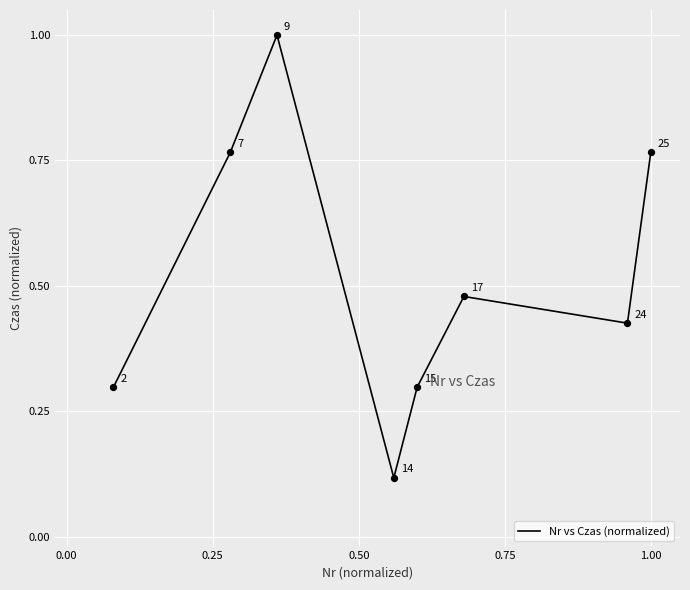

What is the maximum value shown in the chart?

1.0